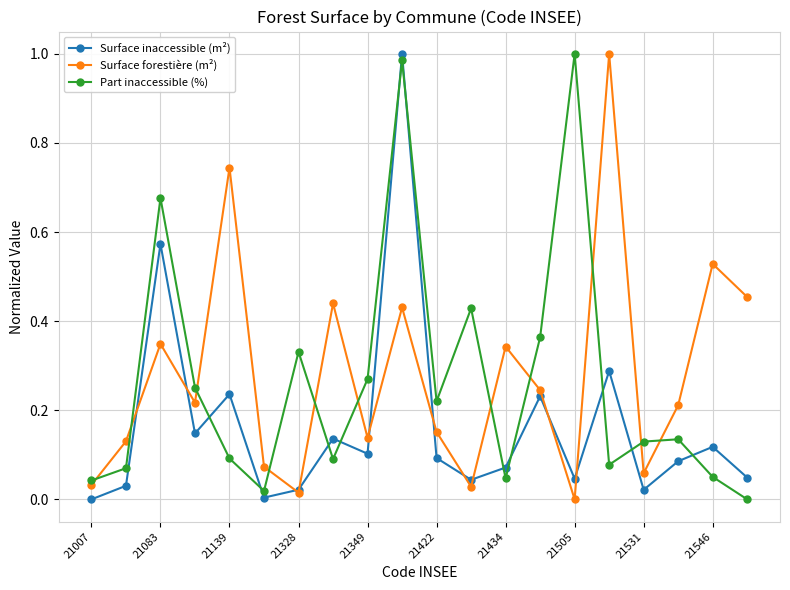

How many interior local valleys does the Surface forestière (m²) series have?

6